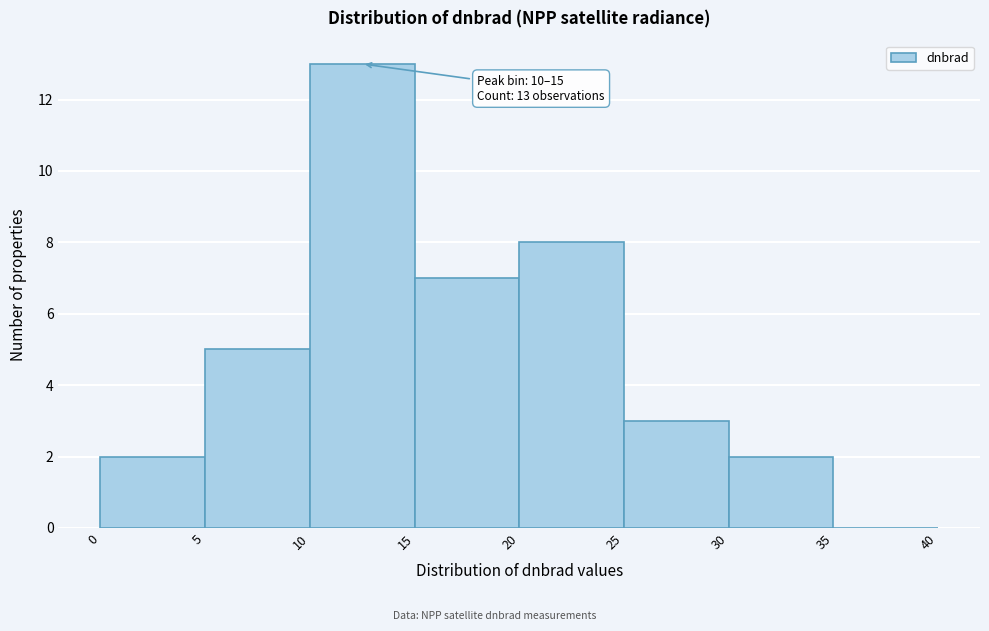

Which range on the x-axis has the tallest bar?

10 to 15